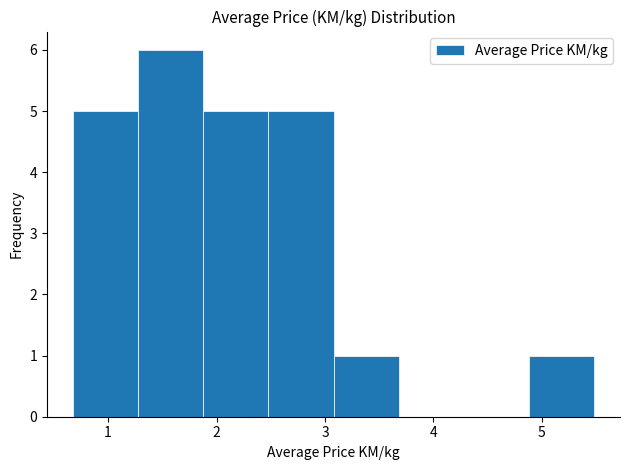

What is the height of the bar covering 3.1 to 3.7 on the x-axis? Neither the bar edges nor the heights are printed on the chart, so give them approximately, as read against the axes.

1